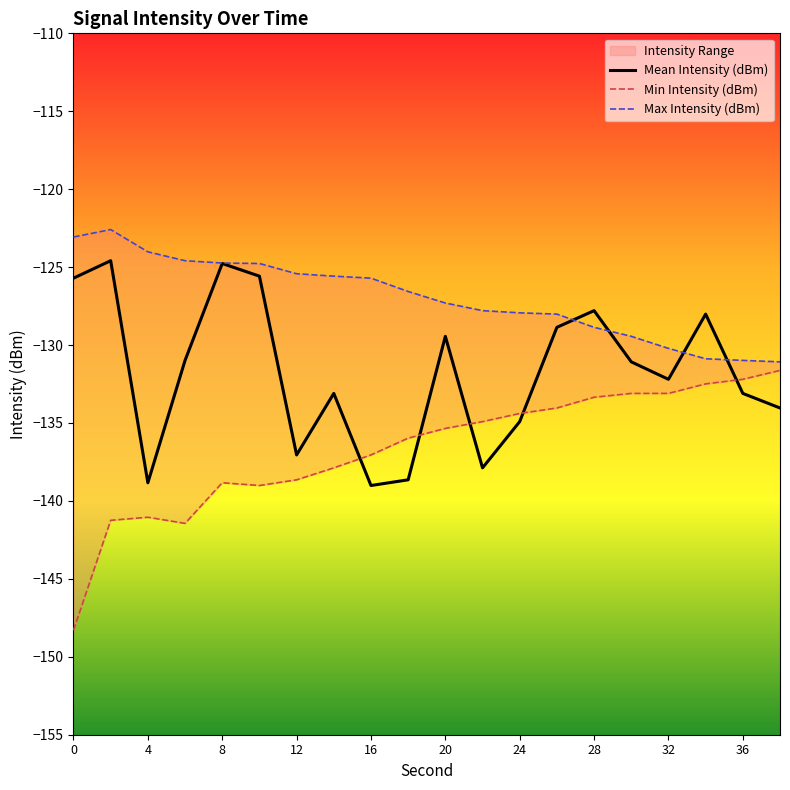

What is the difference between the Mean Intensity (dBm) values at 12 and 28?

9.3